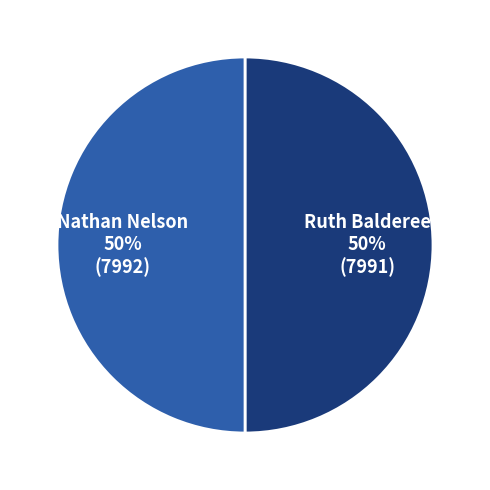

To the nearest percent, what is the average slice percentage?

50%